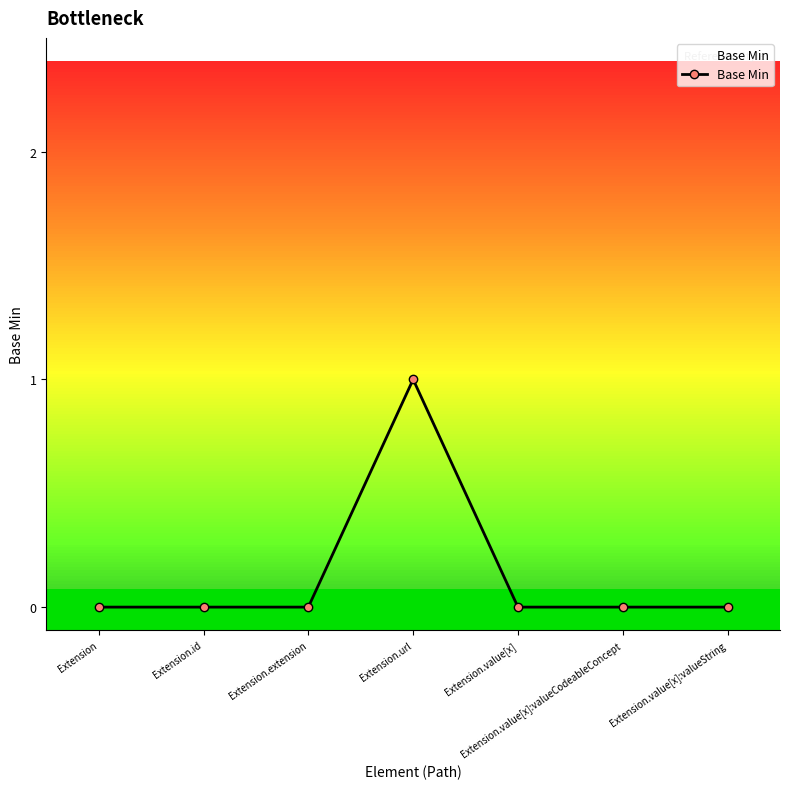

Is it true that the value at Extension.id is 0?

True